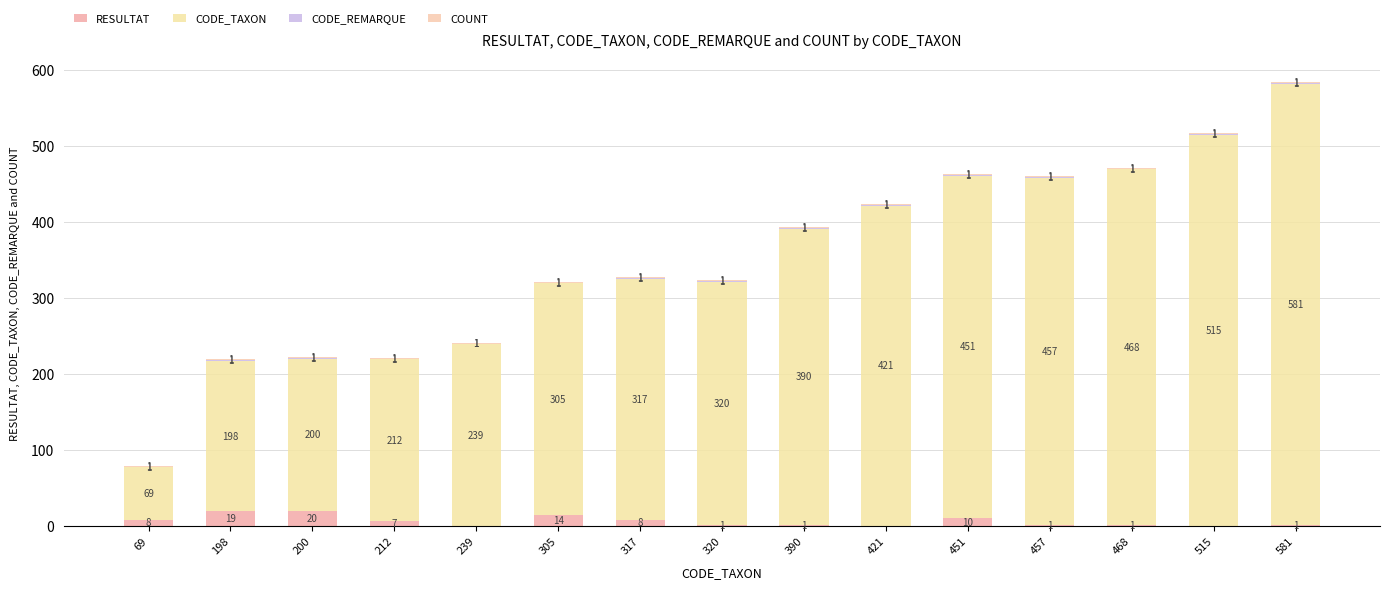

How many positive values does the RESULTAT series have?

12